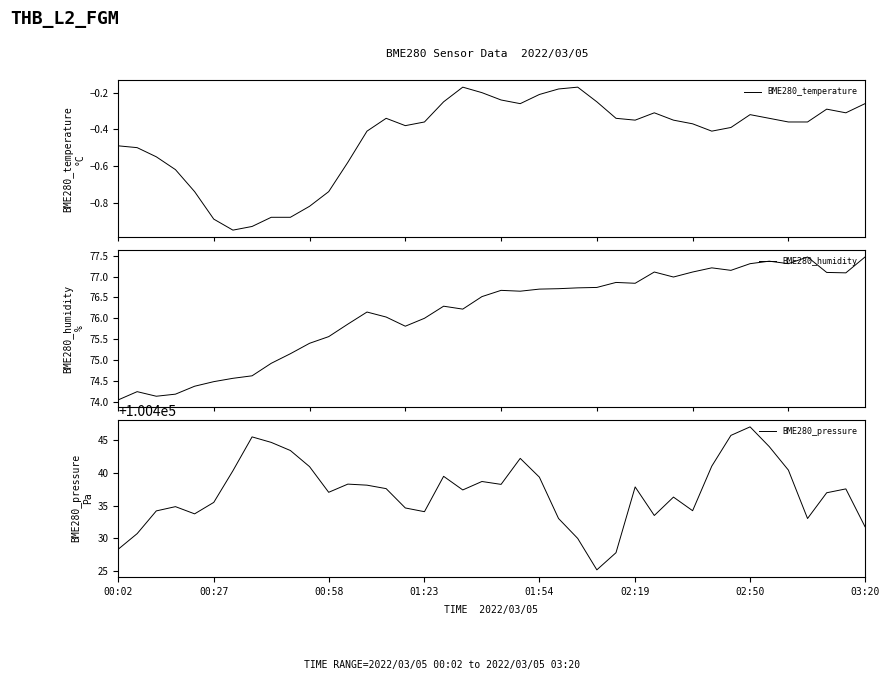

Reading left to right, transcribe all the data shown in this chart.

BME280_temperature: -0.5	-0.5	-0.6	-0.6	-0.7	-0.9	-0.9	-0.9	-0.9	-0.9	-0.8	-0.7	-0.6	-0.4	-0.3	-0.4	-0.4	-0.2	-0.2	-0.2	-0.2	-0.3	-0.2	-0.2	-0.2	-0.2	-0.3	-0.3	-0.3	-0.3	-0.4	-0.4	-0.4	-0.3	-0.3	-0.4	-0.4	-0.3	-0.3	-0.3
BME280_humidity: 74.0	74.2	74.1	74.2	74.4	74.5	74.6	74.6	74.9	75.2	75.4	75.6	75.9	76.2	76.0	75.8	76.0	76.3	76.2	76.5	76.7	76.7	76.7	76.7	76.7	76.7	76.9	76.8	77.1	77.0	77.1	77.2	77.2	77.3	77.4	77.3	77.5	77.1	77.1	77.5
BME280_pressure: 100428.3	100430.7	100434.2	100434.8	100433.7	100435.5	100440.3	100445.5	100444.6	100443.4	100440.9	100437.0	100438.3	100438.1	100437.6	100434.6	100434.1	100439.5	100437.4	100438.7	100438.2	100442.2	100439.3	100433.0	100430.0	100425.2	100427.8	100437.8	100433.5	100436.3	100434.2	100441.0	100445.7	100447.0	100444.0	100440.4	100433.0	100436.9	100437.5	100431.8